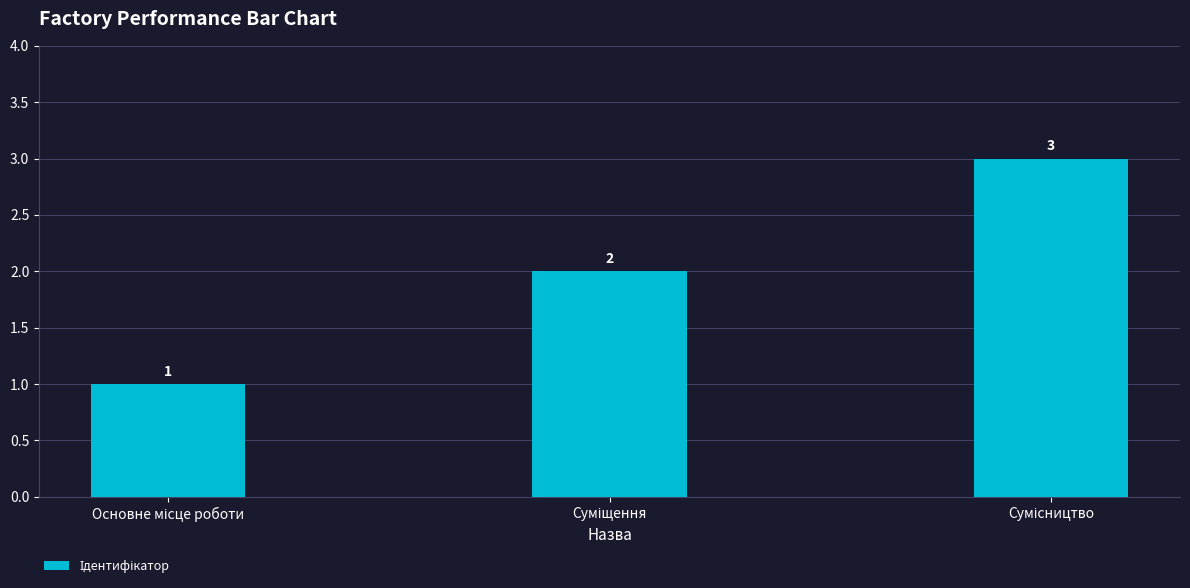

What is the value of the 3rd bar from the left?

3